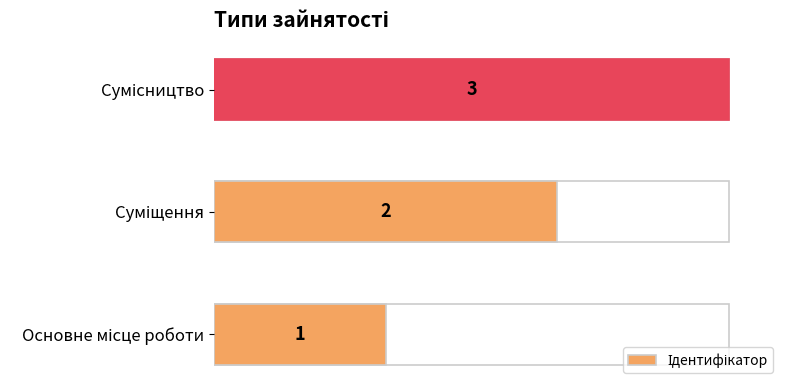

Is it true that the value at Сумісництво is 22.4?

False